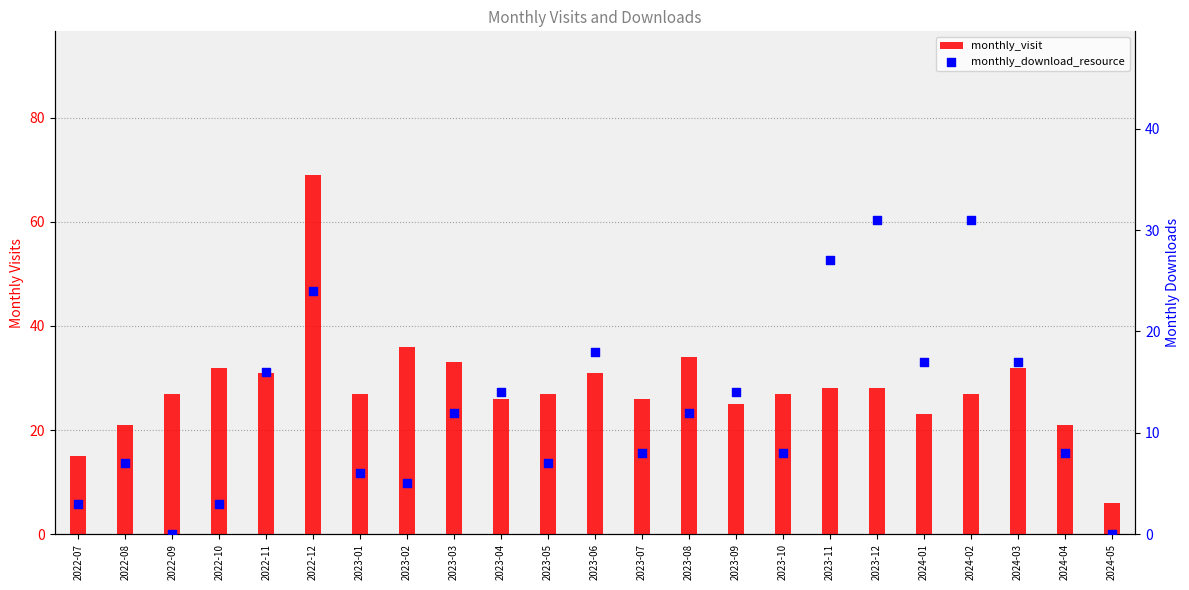

Which series has the largest Y range (max minus min)?

monthly_visit